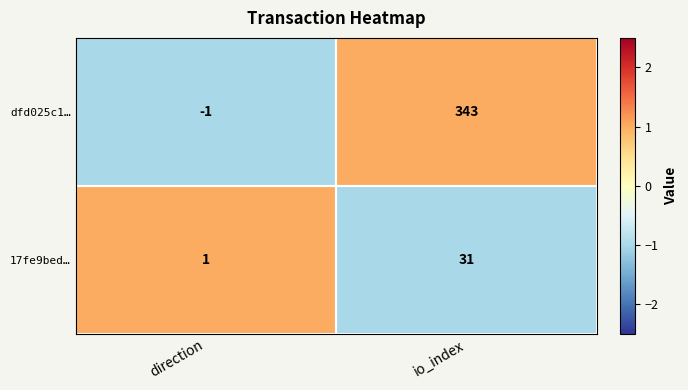

At which label is 17fe9bed… closest to 16?

direction